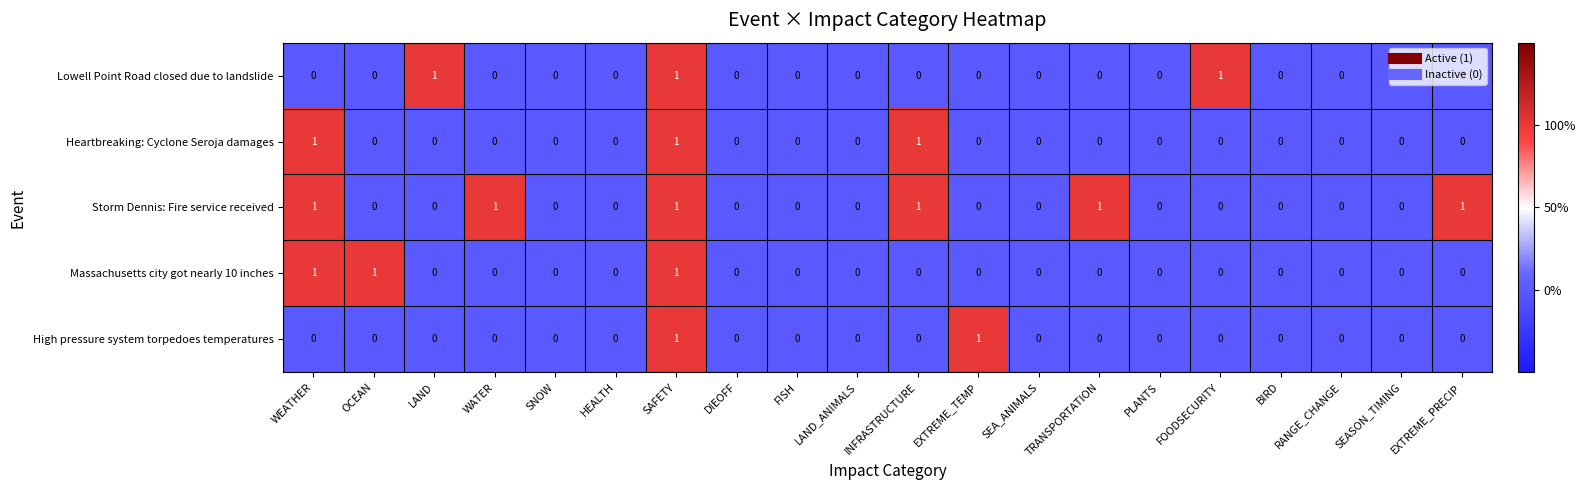

Which series has the largest total across all categories?

Storm Dennis: Fire service received